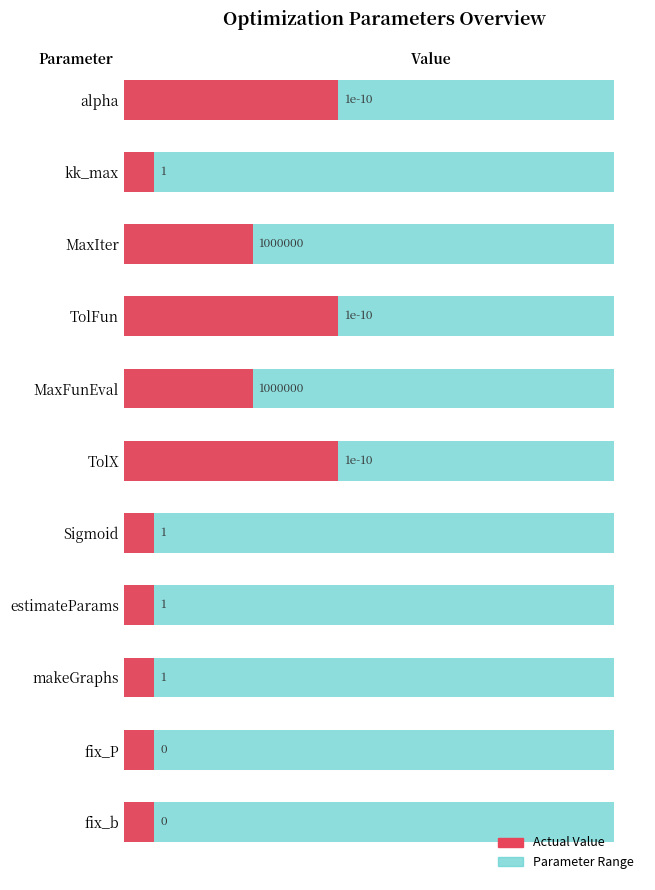

What is the lowest value of the Parameter Range series?

0.6